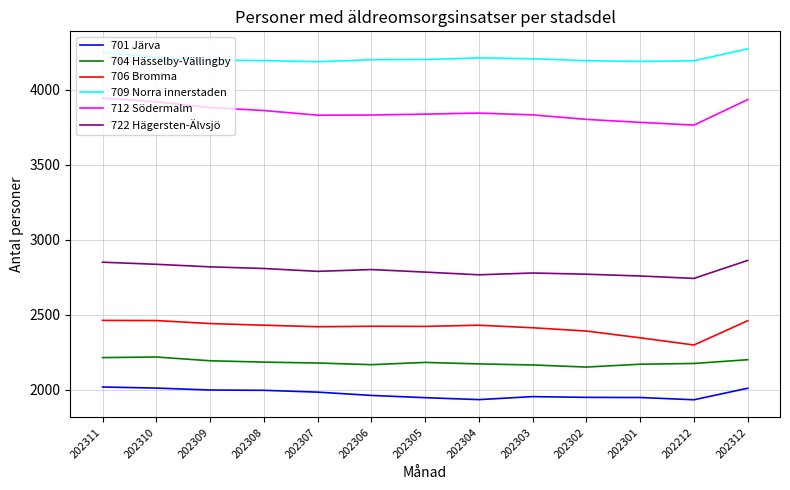

Rank the series by their maximum value, from lowest to highest.

701 Järva, 704 Hässelby-Vällingby, 706 Bromma, 722 Hägersten-Älvsjö, 712 Södermalm, 709 Norra innerstaden